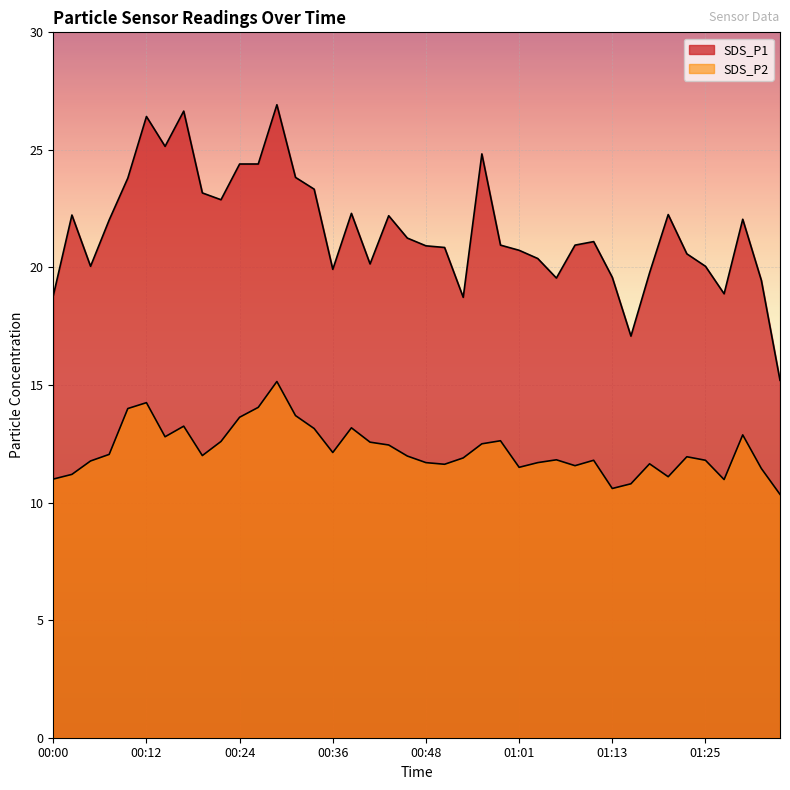

Reading right to left, list all the values displayed in this chart.

SDS_P1: 15.2	19.4	22.1	18.9	20.1	20.6	22.2	19.8	17.1	19.6	21.1	20.9	19.6	20.4	20.7	20.9	24.8	18.7	20.9	20.9	21.2	22.2	20.1	22.3	19.9	23.3	23.8	26.9	24.4	24.4	22.9	23.2	26.6	25.1	26.4	23.8	22.0	20.1	22.2	18.8
SDS_P2: 10.3	11.4	12.9	11.0	11.8	11.9	11.1	11.7	10.8	10.6	11.8	11.6	11.8	11.7	11.5	12.6	12.5	11.9	11.6	11.7	12.0	12.4	12.6	13.2	12.1	13.2	13.7	15.2	14.1	13.6	12.6	12.0	13.2	12.8	14.2	14.0	12.1	11.8	11.2	11.0